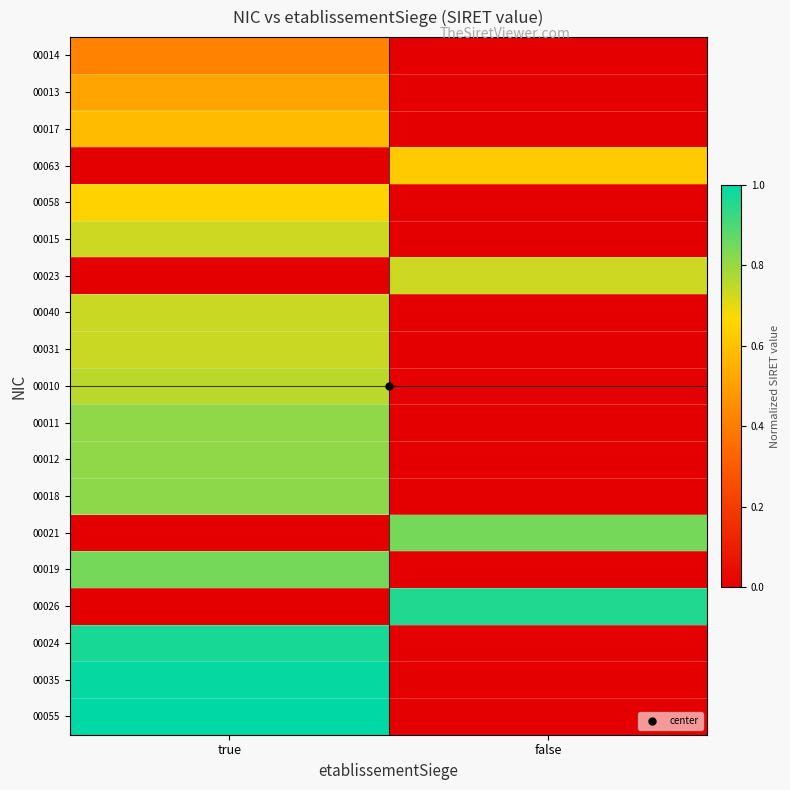

Reading right to left, transcribe all the data shown in this chart.

00014: false=0.0	true=0.4
00013: false=0.0	true=0.5
00017: false=0.0	true=0.6
00063: false=0.6	true=0.0
00058: false=0.0	true=0.6
00015: false=0.0	true=0.7
00023: false=0.7	true=0.0
00040: false=0.0	true=0.7
00031: false=0.0	true=0.7
00010: false=0.0	true=0.8
00011: false=0.0	true=0.8
00012: false=0.0	true=0.8
00018: false=0.0	true=0.8
00021: false=0.8	true=0.0
00019: false=0.0	true=0.8
00026: false=1.0	true=0.0
00024: false=0.0	true=1.0
00035: false=0.0	true=1.0
00055: false=0.0	true=1.0